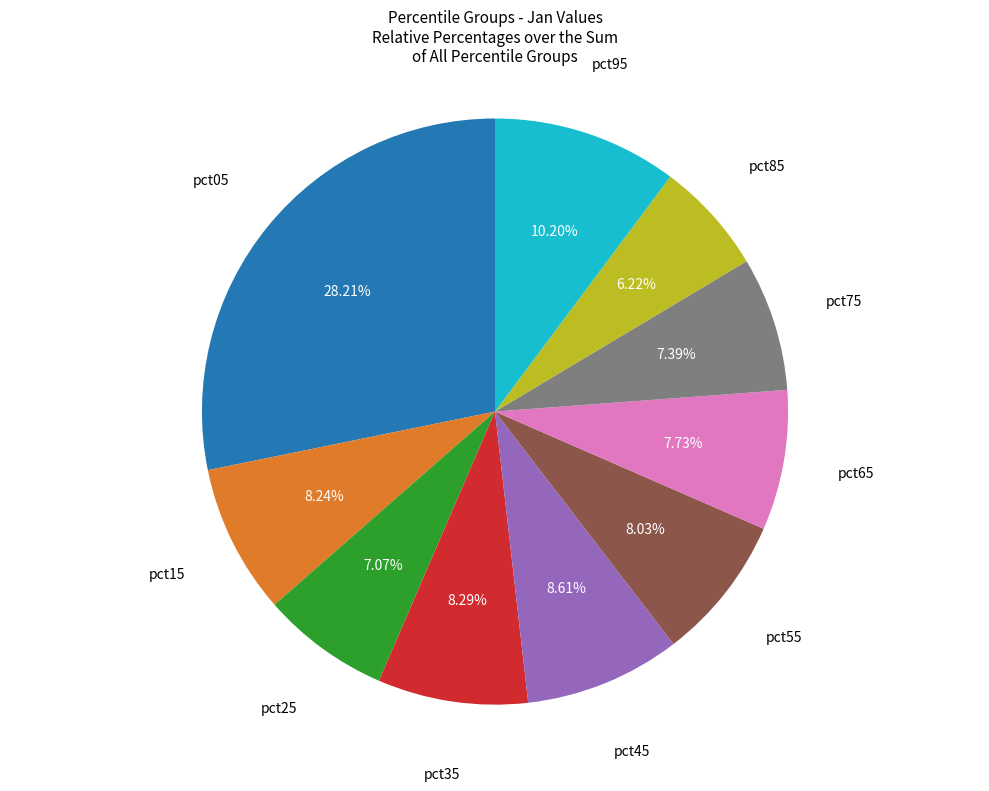

True or false: pct45 accounts for 9% of the total.

True